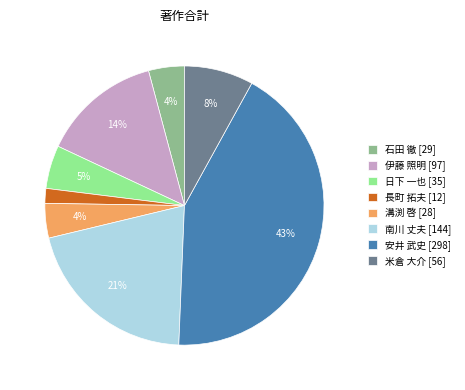

To the nearest percent, what is the combined percentage of 伊藤 照明 [97] and 米倉 大介 [56]?

22%